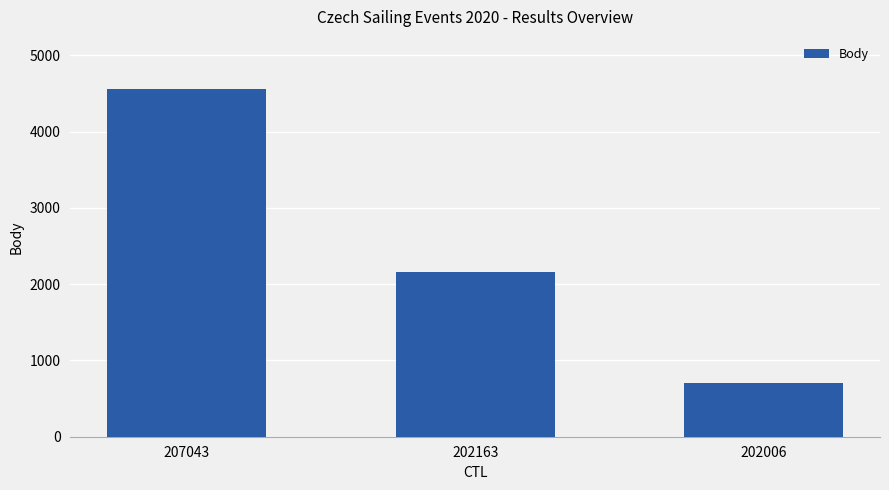

Rank the categories by value from highest to lowest.

207043, 202163, 202006